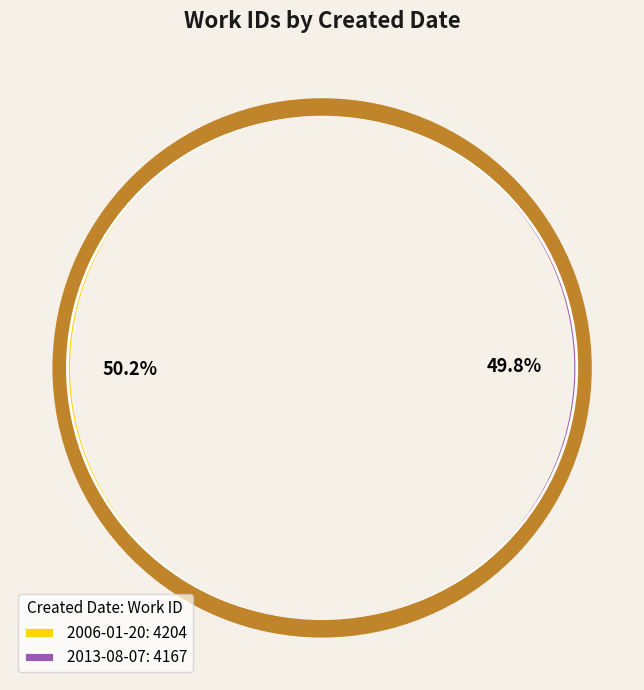

Which slice is the smallest?

2013-08-07